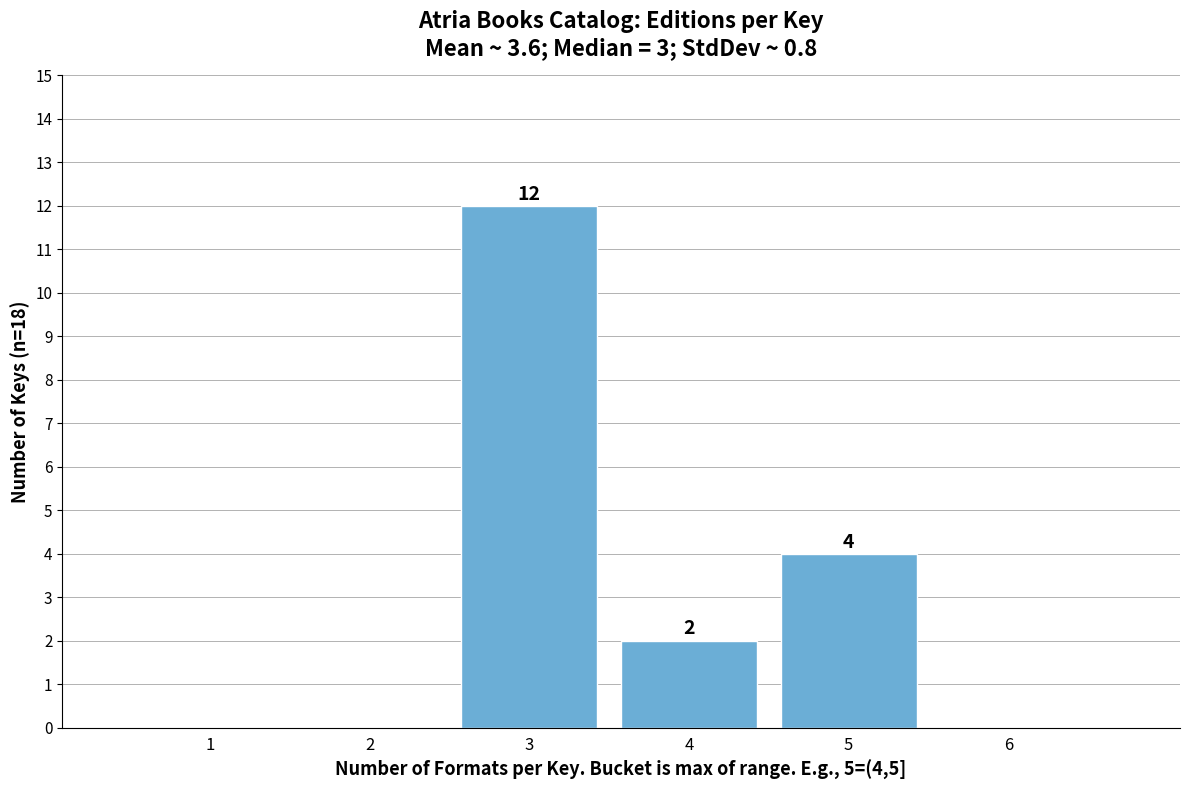

Reading right to left, transcribe all the data shown in this chart.

6=0	5=4	4=2	3=12	2=0	1=0